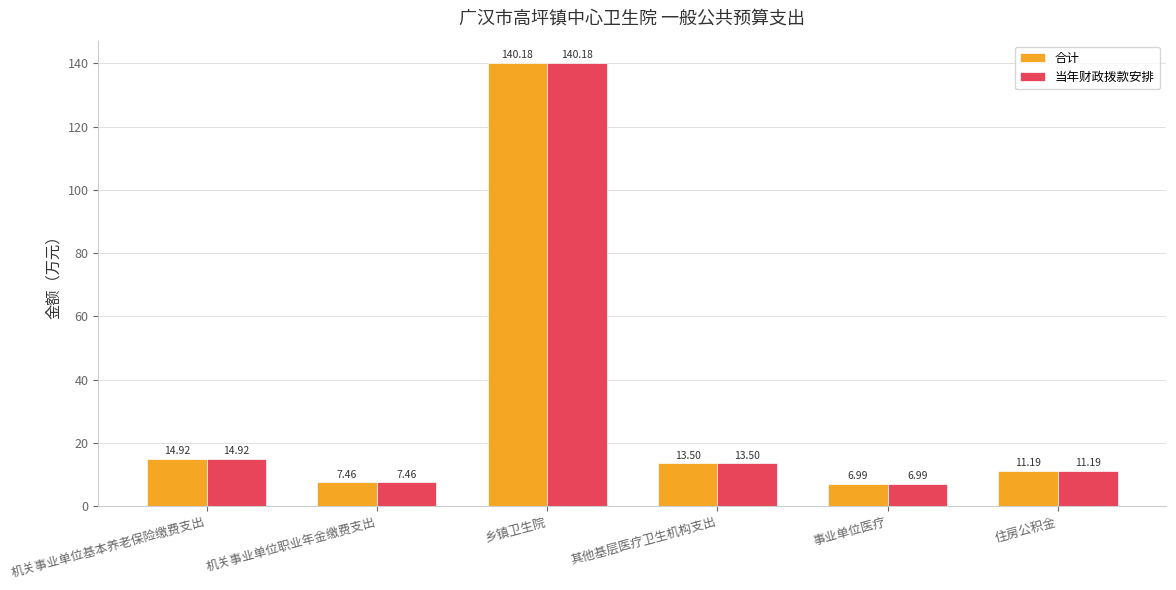

Where is 当年财政拨款安排 nearest to the value 73?

机关事业单位基本养老保险缴费支出